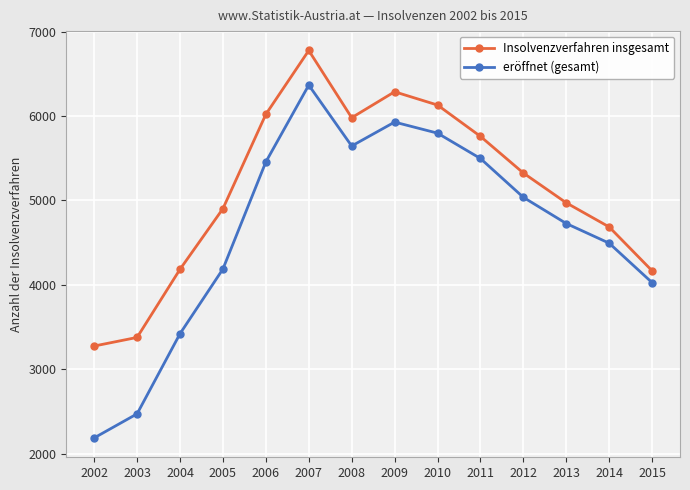

Is the value of Insolvenzverfahren insgesamt at 2014 greater than the value of eröffnet (gesamt) at 2007?

No